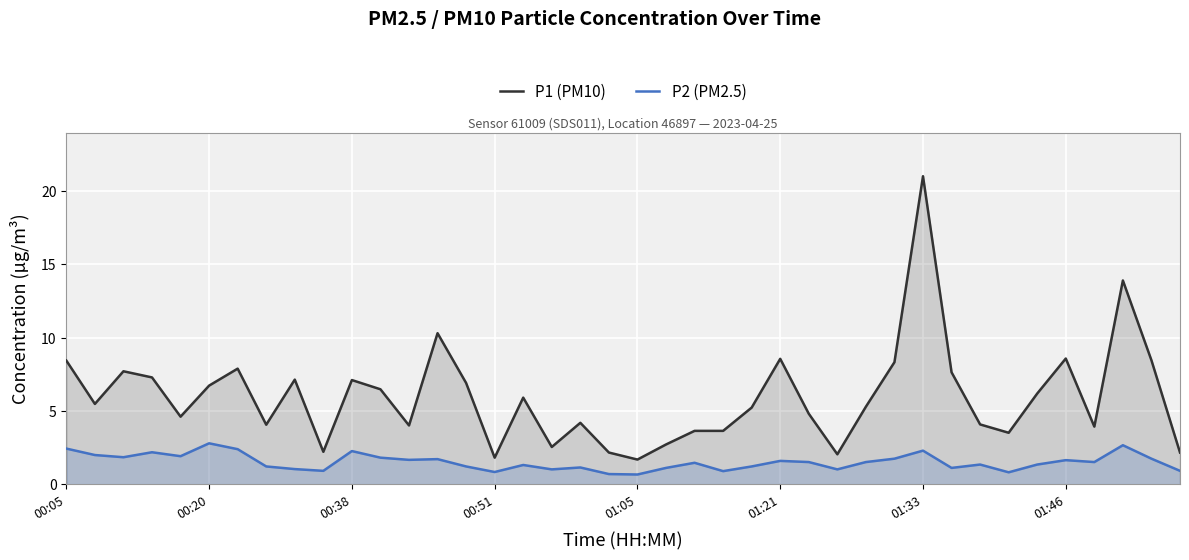

True or false: P1 (PM10) and P2 (PM2.5) intersect in this chart.

False